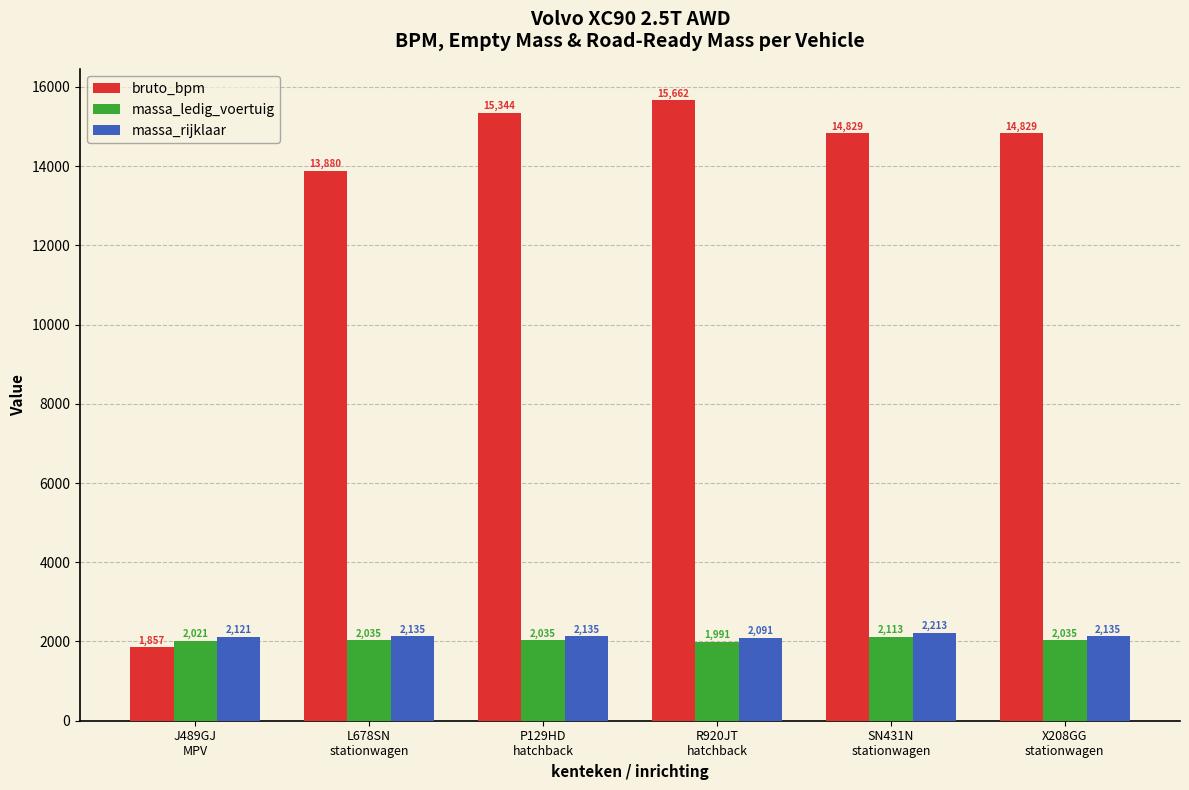

What is the sum of the massa_ledig_voertuig values at L678SN
stationwagen and SN431N
stationwagen?

4148